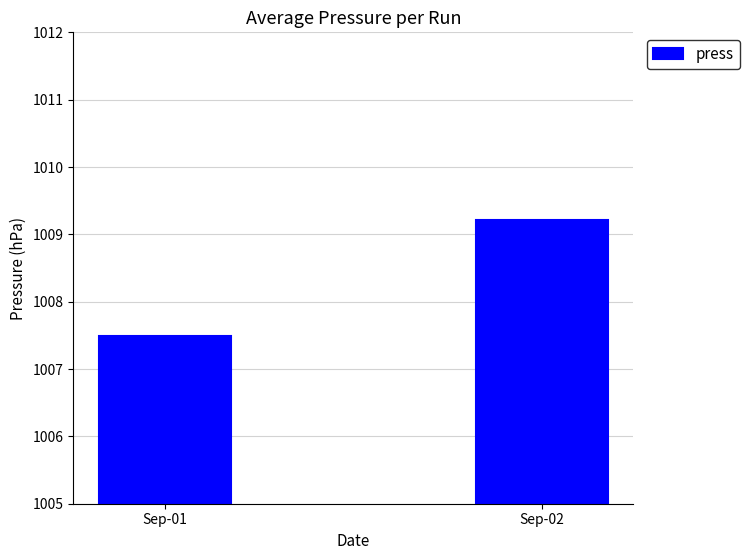

Which has a higher value, Sep-02 or Sep-01?

Sep-02